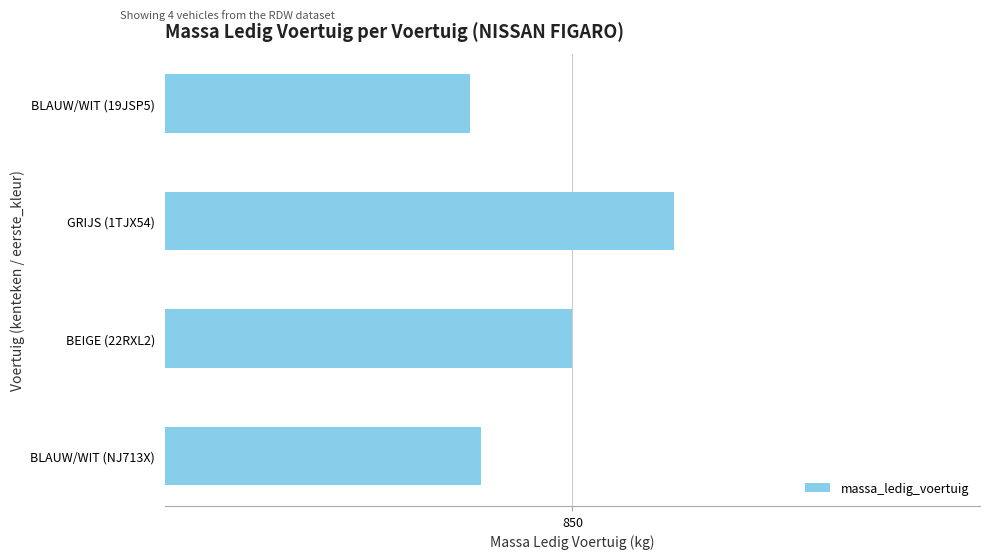

What is the minimum value shown in the chart?

840